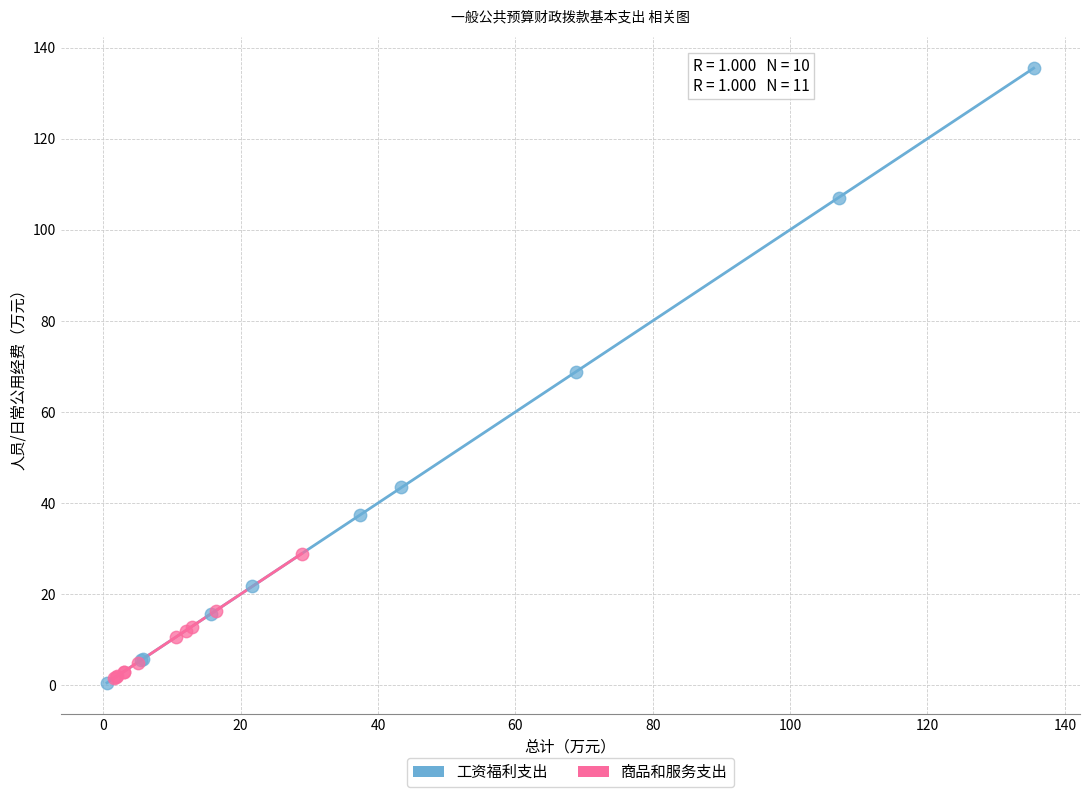

Which series contains the highest Y value?

工资福利支出